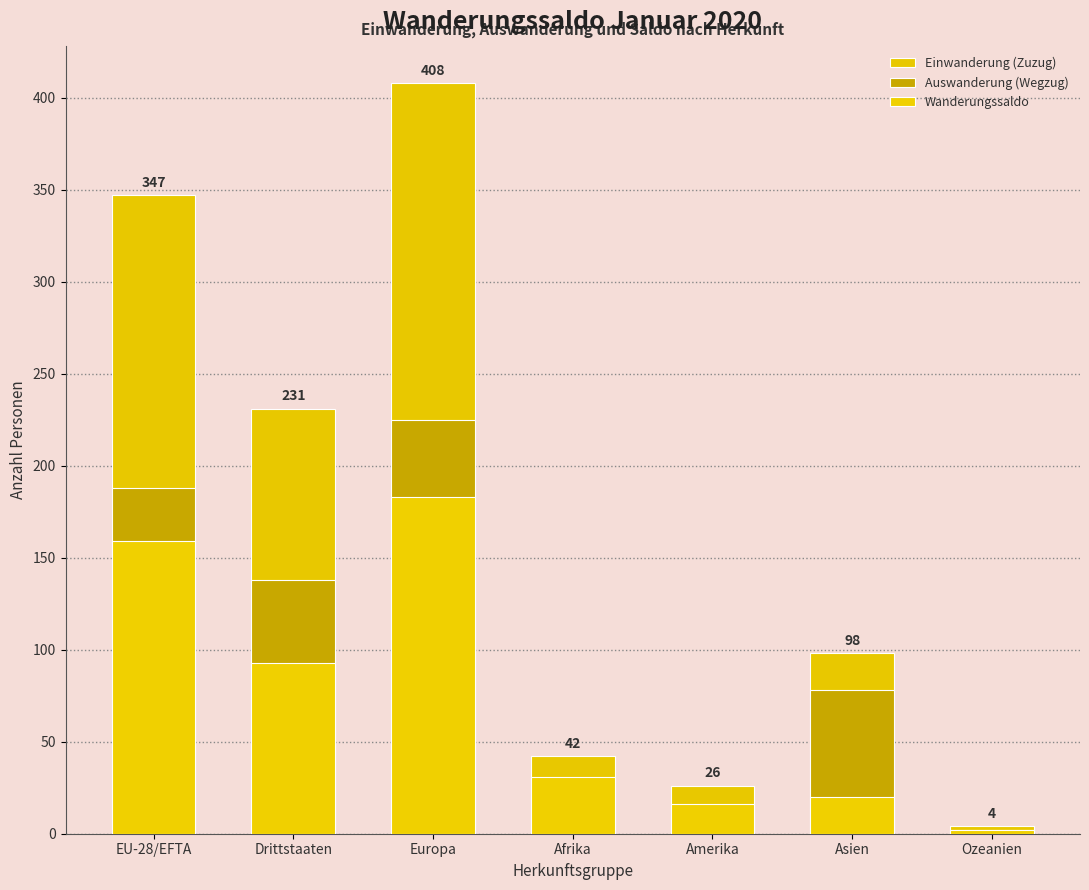

At which category is the sum across all series the highest?

Europa